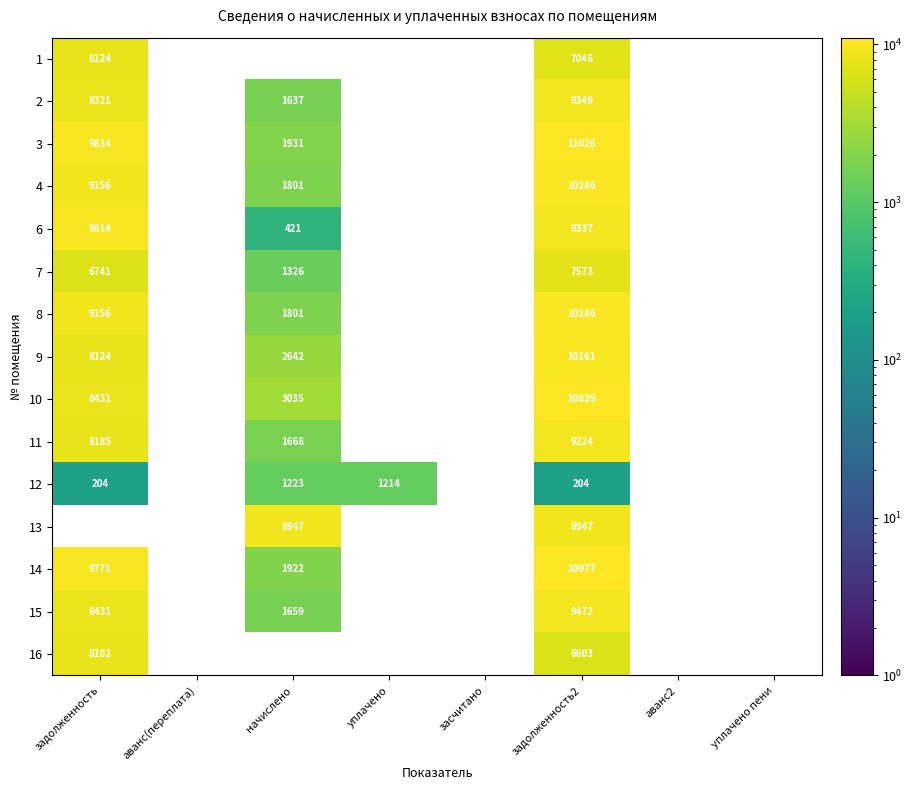

Is it true that 9 equals 10161 at задолженность2?

True